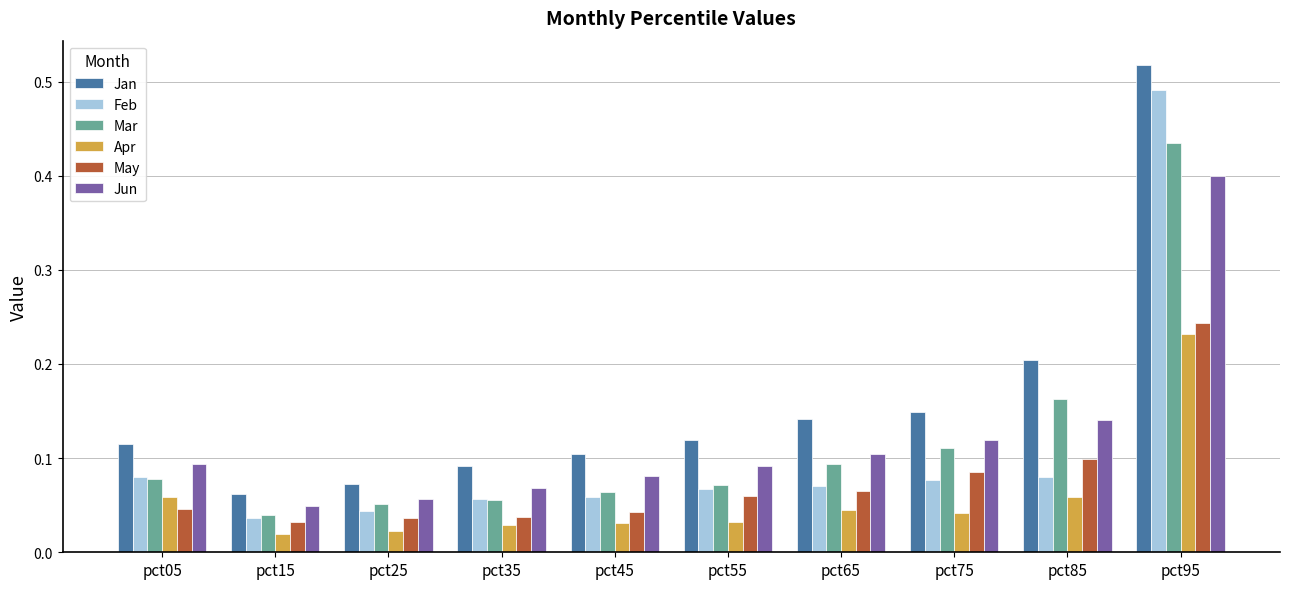

At which label is Mar closest to 0?

pct15